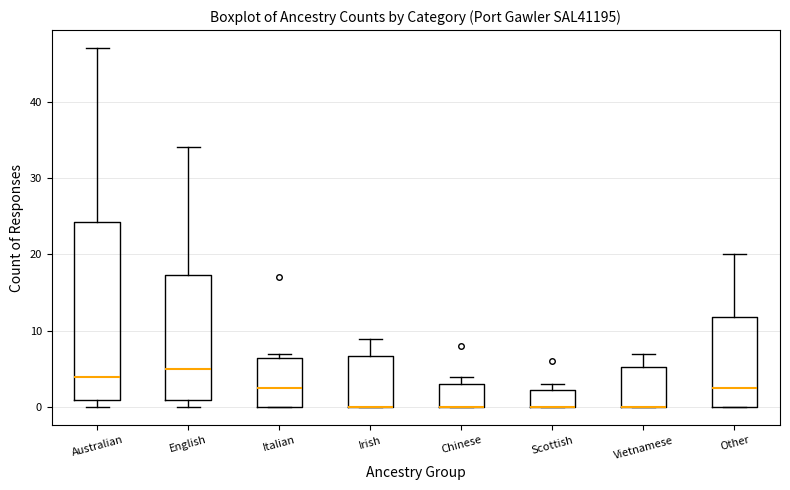

Reading left to right, transcribe this box plot: for each box, give where its median line is, the range the box spans, and where its two whiskers end, as read against the y-axis. The values are not printed on the chart, so give them approximately, as read against the axis.

Australian: median 4, box 1 to 24, whiskers 0 to 47
English: median 5, box 1 to 17, whiskers 0 to 34
Italian: median 3, box 0 to 7, whiskers 0 to 7 (just above the box's upper edge)
Irish: median 0 (drawn on the box's lower edge), box 0 to 7, whiskers 0 to 9
Chinese: median 0 (drawn on the box's lower edge), box 0 to 3, whiskers 0 to 4
Scottish: median 0 (drawn on the box's lower edge), box 0 to 2, whiskers 0 to 3
Vietnamese: median 0 (drawn on the box's lower edge), box 0 to 5, whiskers 0 to 7
Other: median 3, box 0 to 12, whiskers 0 to 20